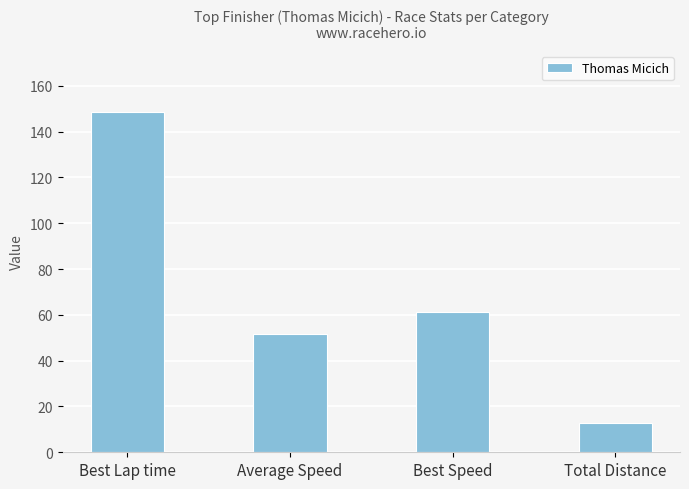

How many bars are there in total?

4